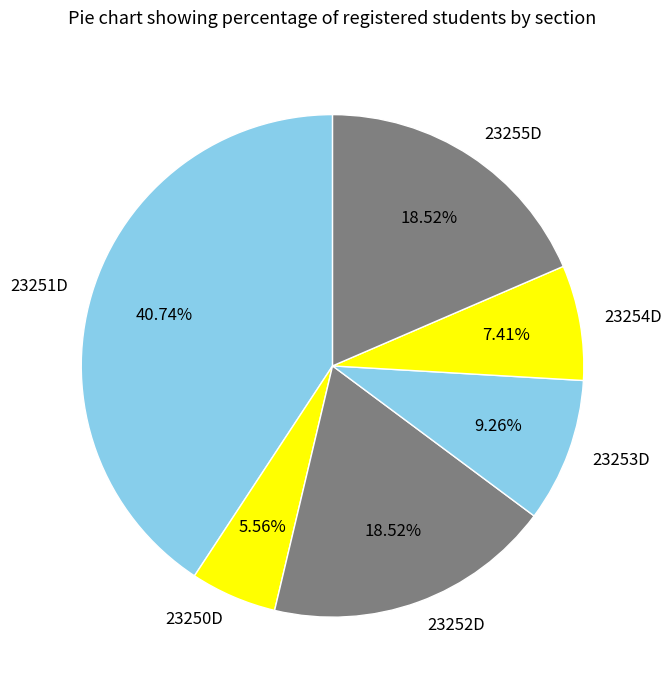

Is 23250D the majority of the pie?

No